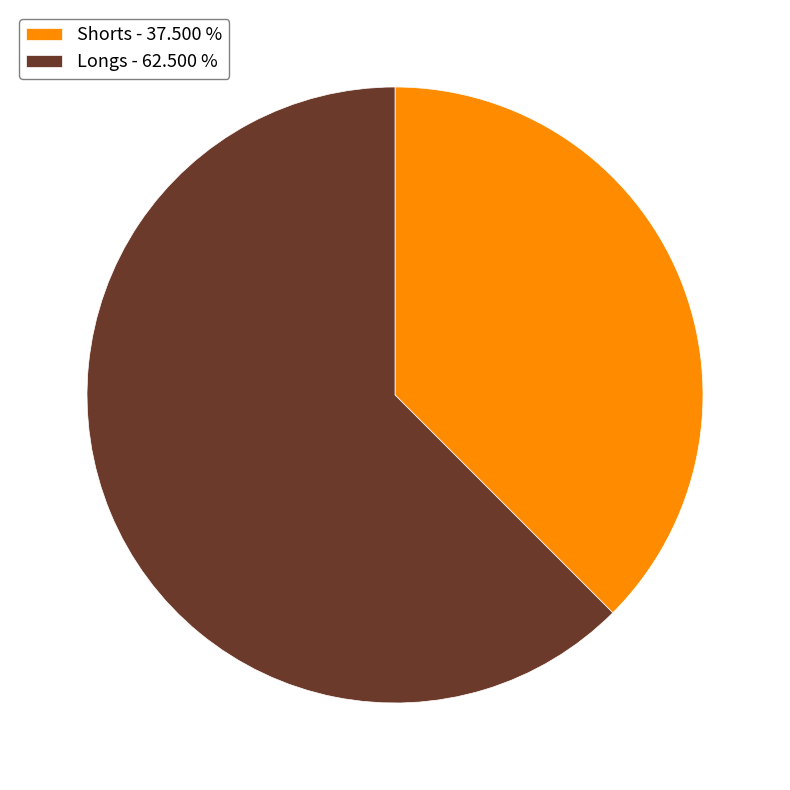

Combined, do Shorts - 37.500 % and Longs - 62.500 % account for over 50%?

Yes